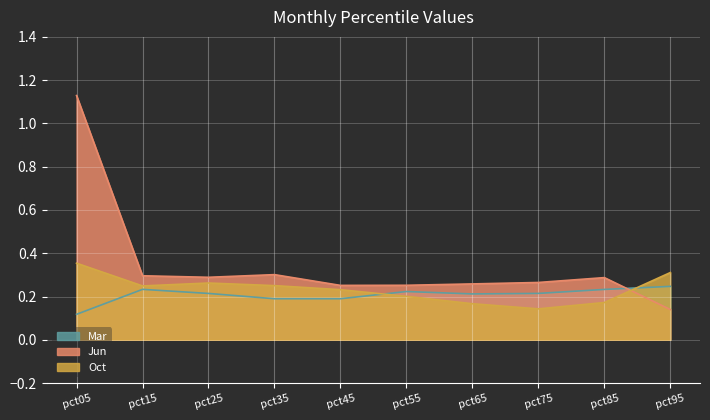

What is the value of the Mar point at the 2nd from the left?

0.2